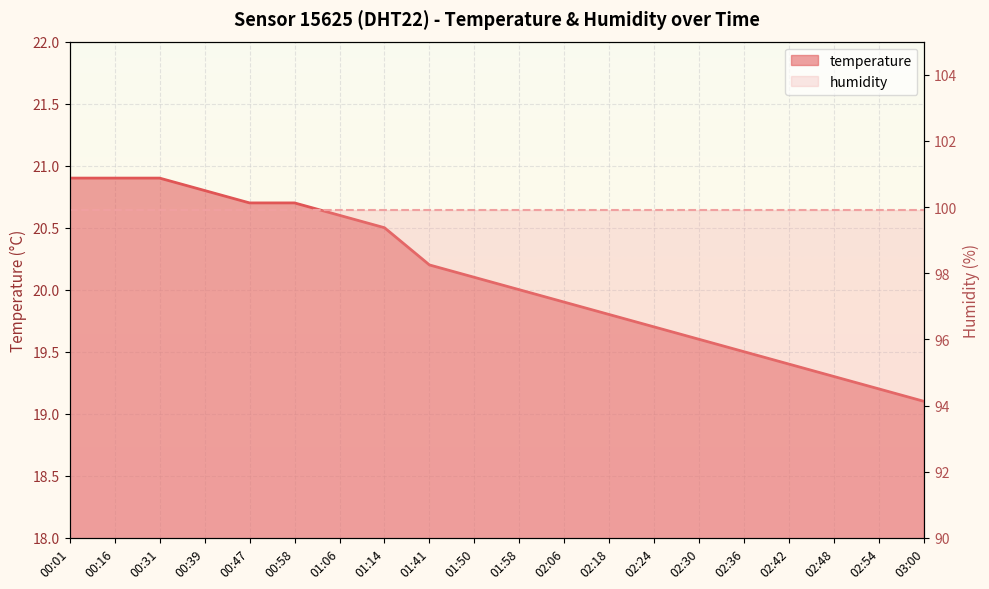

Which has a higher value, 02:24 or 02:30?

02:24